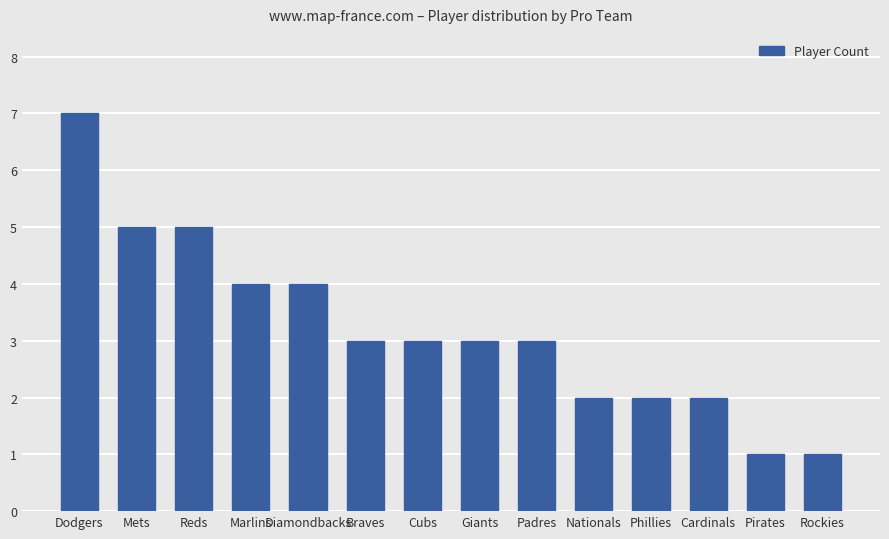

Where does the data first go above 3?

Dodgers